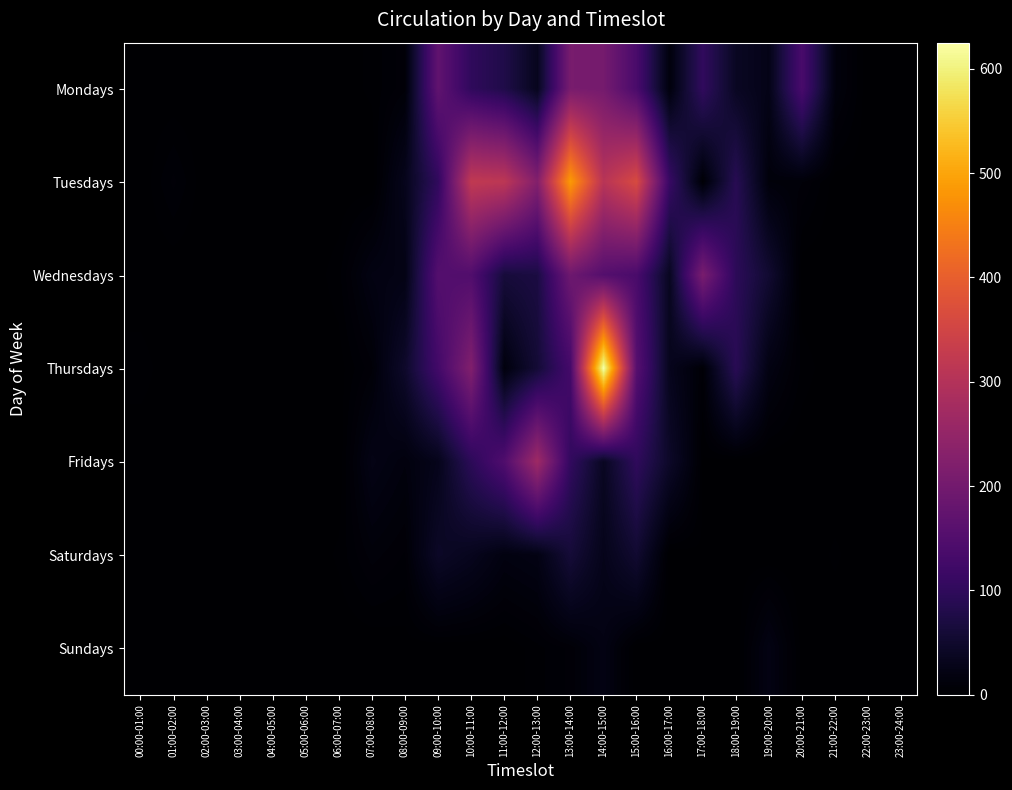

Reading left to right, extract all data points from this chart.

Mondays: 00:00-01:00=0	01:00-02:00=0	02:00-03:00=0	03:00-04:00=0	04:00-05:00=0	05:00-06:00=1	06:00-07:00=1	07:00-08:00=3	08:00-09:00=9	09:00-10:00=172	10:00-11:00=100	11:00-12:00=78	12:00-13:00=33	13:00-14:00=208	14:00-15:00=203	15:00-16:00=137	16:00-17:00=14	17:00-18:00=102	18:00-19:00=39	19:00-20:00=26	20:00-21:00=136	21:00-22:00=15	22:00-23:00=0	23:00-24:00=0
Tuesdays: 00:00-01:00=0	01:00-02:00=8	02:00-03:00=0	03:00-04:00=0	04:00-05:00=0	05:00-06:00=0	06:00-07:00=0	07:00-08:00=0	08:00-09:00=31	09:00-10:00=101	10:00-11:00=322	11:00-12:00=315	12:00-13:00=225	13:00-14:00=487	14:00-15:00=308	15:00-16:00=363	16:00-17:00=112	17:00-18:00=6	18:00-19:00=89	19:00-20:00=12	20:00-21:00=10	21:00-22:00=1	22:00-23:00=1	23:00-24:00=0
Wednesdays: 00:00-01:00=0	01:00-02:00=0	02:00-03:00=0	03:00-04:00=0	04:00-05:00=0	05:00-06:00=0	06:00-07:00=4	07:00-08:00=20	08:00-09:00=23	09:00-10:00=153	10:00-11:00=148	11:00-12:00=64	12:00-13:00=71	13:00-14:00=192	14:00-15:00=153	15:00-16:00=137	16:00-17:00=36	17:00-18:00=210	18:00-19:00=96	19:00-20:00=54	20:00-21:00=0	21:00-22:00=0	22:00-23:00=1	23:00-24:00=0
Thursdays: 00:00-01:00=4	01:00-02:00=0	02:00-03:00=0	03:00-04:00=0	04:00-05:00=0	05:00-06:00=0	06:00-07:00=1	07:00-08:00=9	08:00-09:00=48	09:00-10:00=127	10:00-11:00=222	11:00-12:00=15	12:00-13:00=59	13:00-14:00=130	14:00-15:00=625	15:00-16:00=157	16:00-17:00=32	17:00-18:00=7	18:00-19:00=91	19:00-20:00=20	20:00-21:00=4	21:00-22:00=0	22:00-23:00=0	23:00-24:00=0
Fridays: 00:00-01:00=0	01:00-02:00=1	02:00-03:00=0	03:00-04:00=0	04:00-05:00=0	05:00-06:00=0	06:00-07:00=0	07:00-08:00=23	08:00-09:00=15	09:00-10:00=30	10:00-11:00=95	11:00-12:00=147	12:00-13:00=267	13:00-14:00=104	14:00-15:00=38	15:00-16:00=100	16:00-17:00=45	17:00-18:00=2	18:00-19:00=0	19:00-20:00=0	20:00-21:00=0	21:00-22:00=0	22:00-23:00=1	23:00-24:00=0
Saturdays: 00:00-01:00=0	01:00-02:00=0	02:00-03:00=0	03:00-04:00=0	04:00-05:00=0	05:00-06:00=0	06:00-07:00=3	07:00-08:00=11	08:00-09:00=7	09:00-10:00=43	10:00-11:00=33	11:00-12:00=18	12:00-13:00=22	13:00-14:00=61	14:00-15:00=29	15:00-16:00=54	16:00-17:00=0	17:00-18:00=2	18:00-19:00=1	19:00-20:00=0	20:00-21:00=0	21:00-22:00=3	22:00-23:00=0	23:00-24:00=0
Sundays: 00:00-01:00=0	01:00-02:00=0	02:00-03:00=0	03:00-04:00=0	04:00-05:00=0	05:00-06:00=0	06:00-07:00=0	07:00-08:00=0	08:00-09:00=1	09:00-10:00=0	10:00-11:00=0	11:00-12:00=0	12:00-13:00=4	13:00-14:00=8	14:00-15:00=21	15:00-16:00=0	16:00-17:00=1	17:00-18:00=1	18:00-19:00=0	19:00-20:00=21	20:00-21:00=1	21:00-22:00=0	22:00-23:00=0	23:00-24:00=0